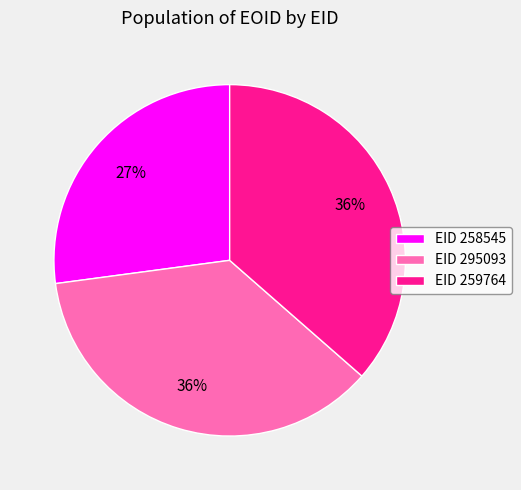

To the nearest percent, what is the average slice percentage?

33%